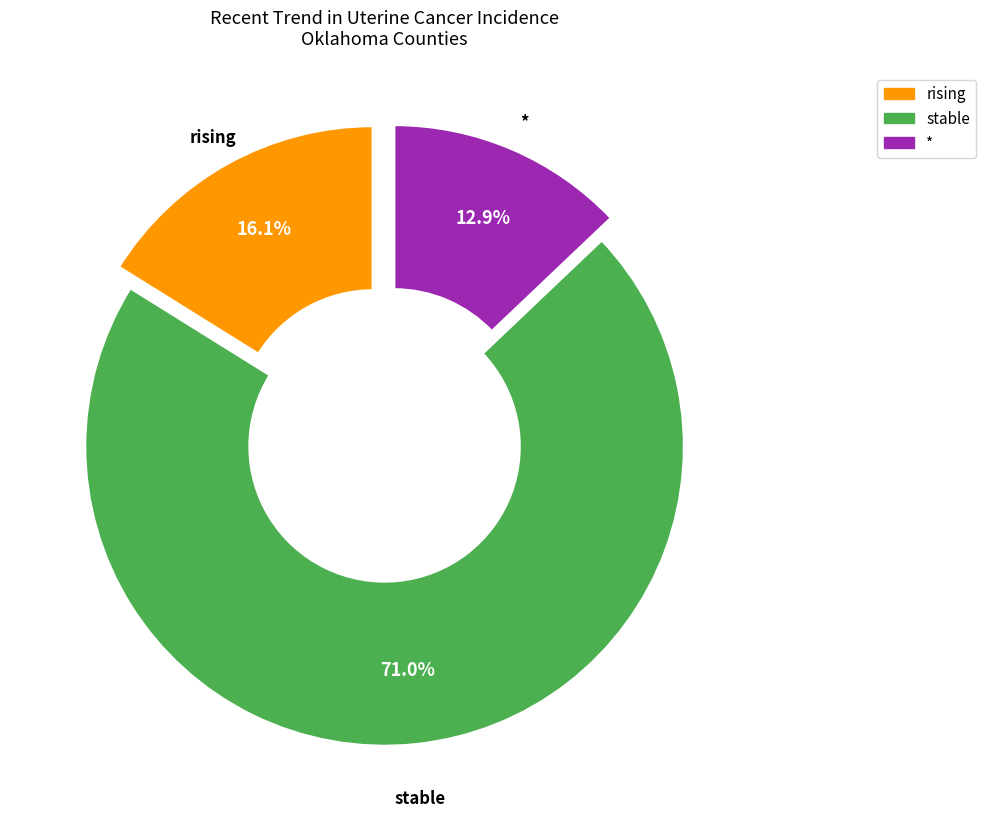

Is there any slice that represents more than half of the pie?

Yes